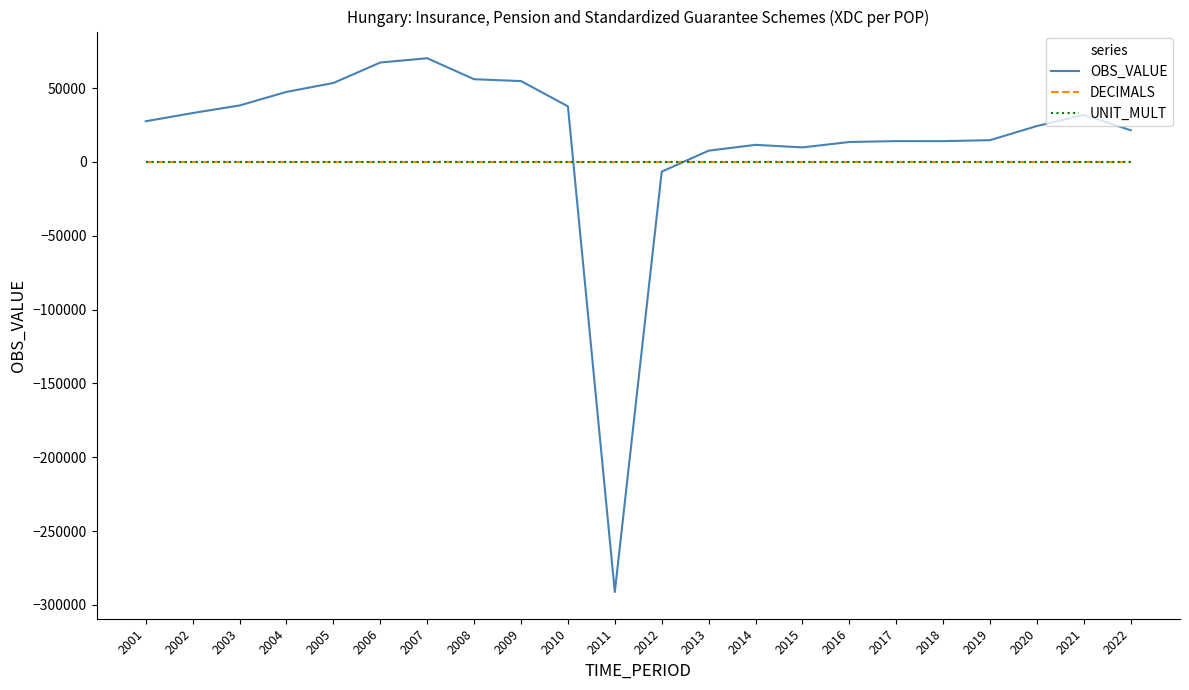

Between 2007 and 2021, which series saw the biggest shift?

OBS_VALUE